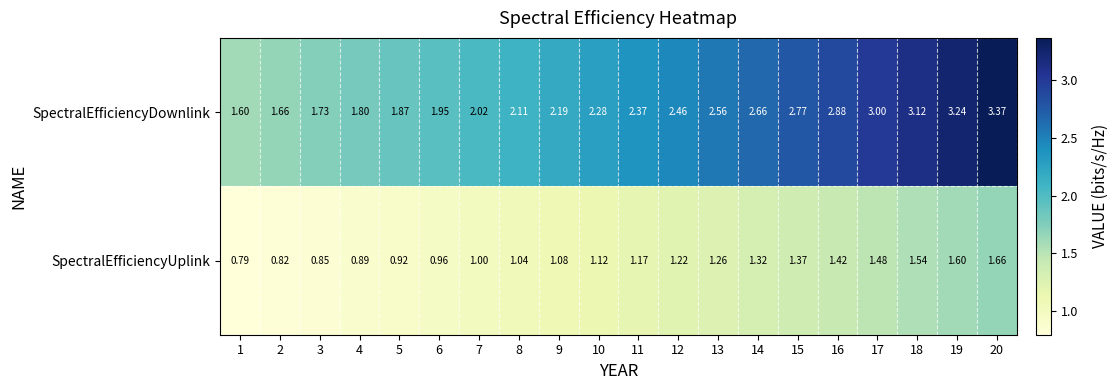

Rank the series by their average value, from highest to lowest.

SpectralEfficiencyDownlink, SpectralEfficiencyUplink